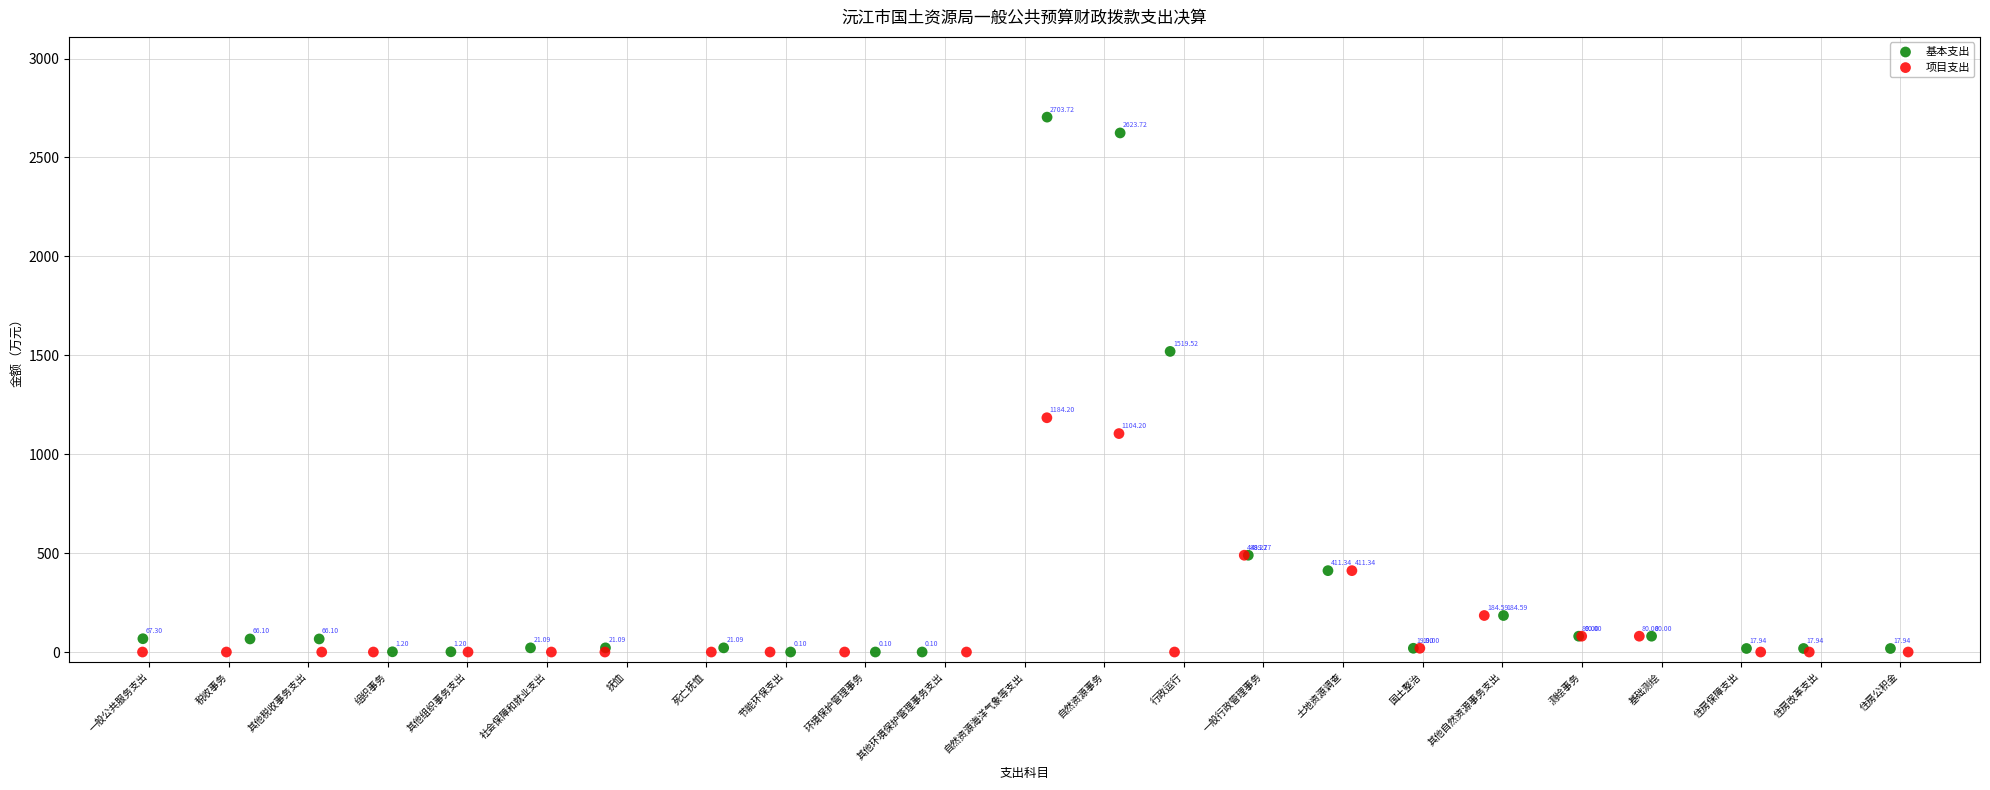

Which series has the widest spread of Y values?

基本支出